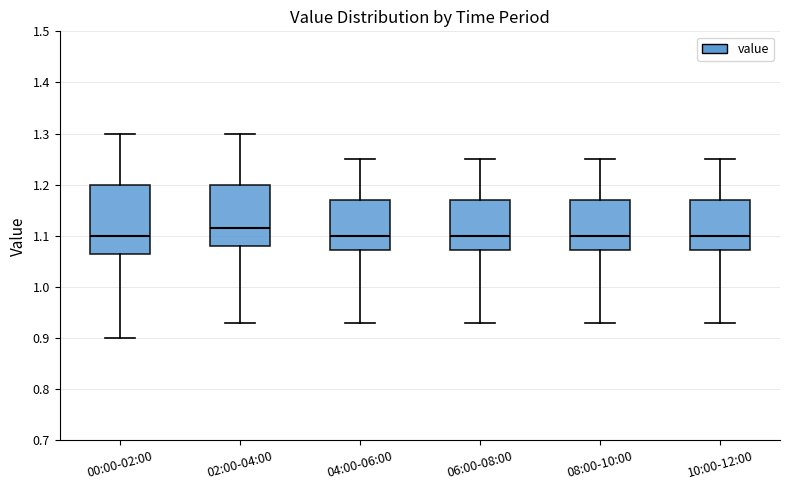

Where is the lower edge of the box for 10:00-12:00 on the y-axis? The values are not printed on the chart, so give them approximately, as read against the axis.

1.07